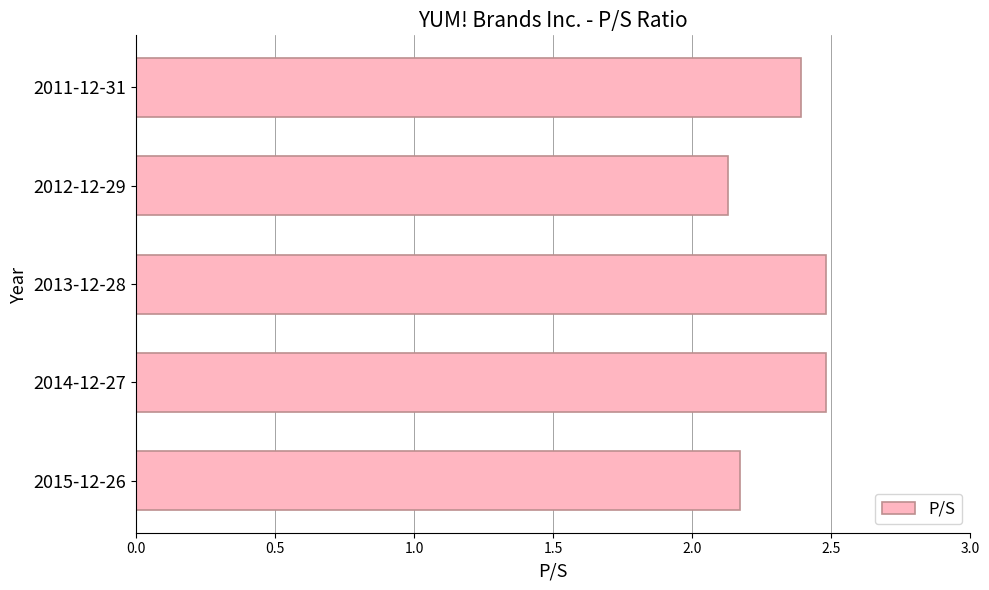

Approximately how many times larger is the value at 2013-12-28 compared to 2015-12-26?

1.1